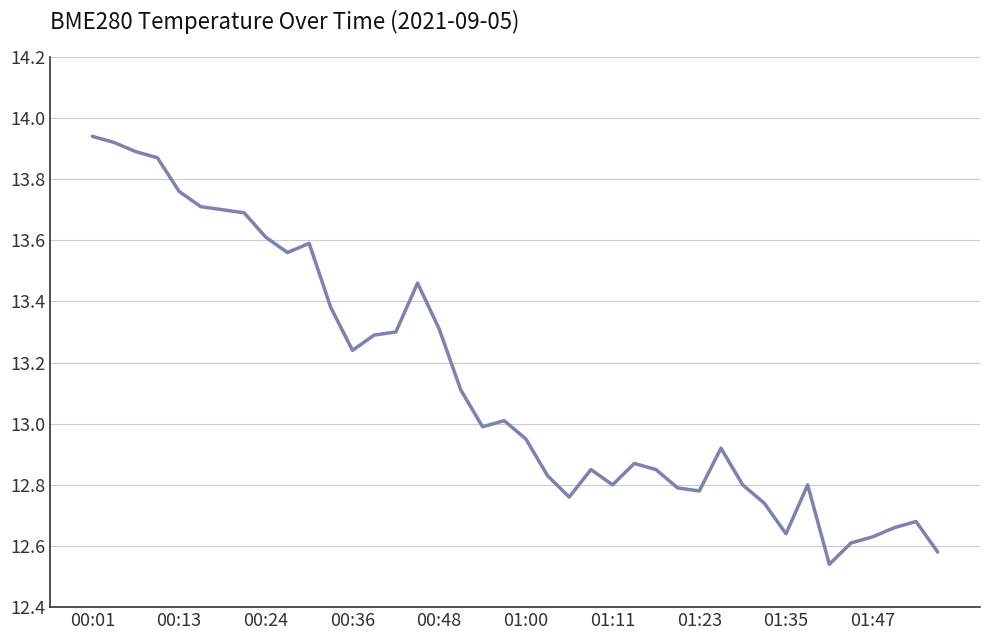

What is the sum of all values?

525.4